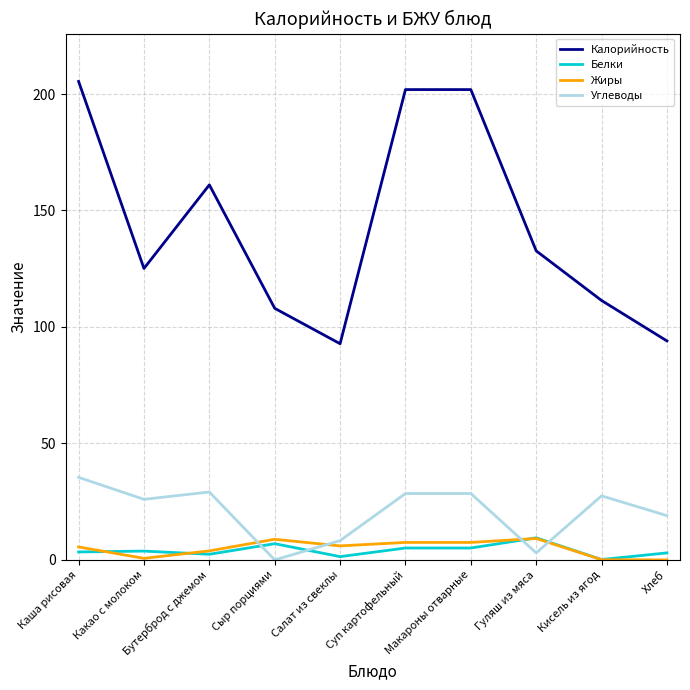

What is the difference between the highest and lowest values at Хлеб?

94.0